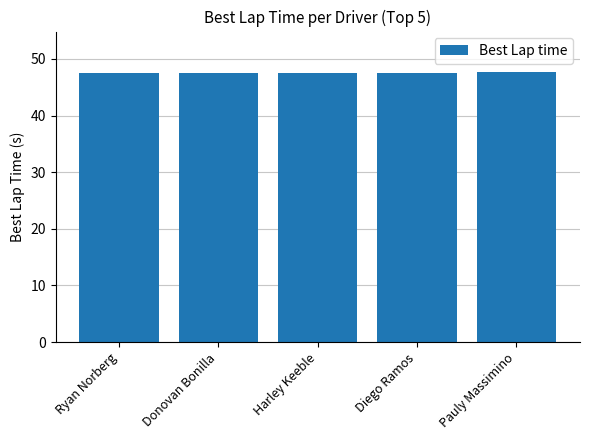

The value at Donovan Bonilla is 47.5. True or false?

True